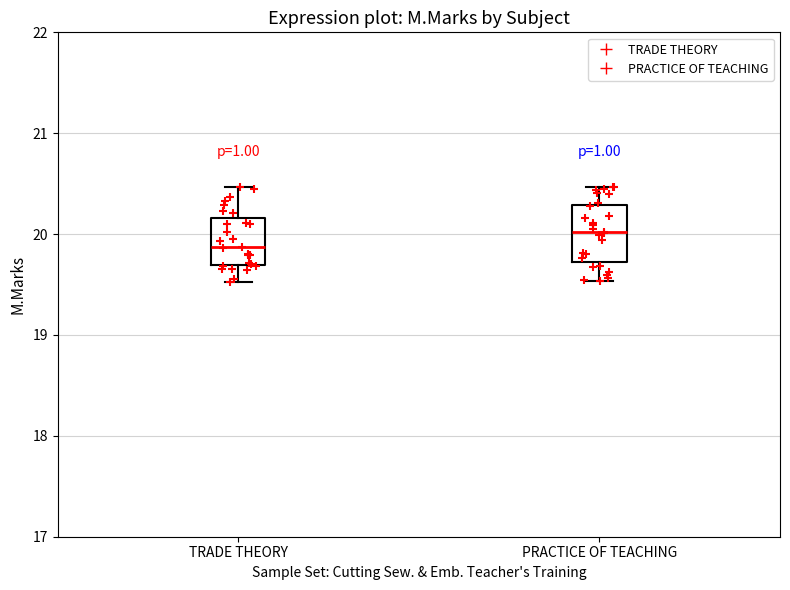

Reading left to right, transcribe this box plot: for each box, give where its median line is, the range the box spans, and where its two whiskers end, as read against the y-axis. The values are not printed on the chart, so give them approximately, as read against the axis.

TRADE THEORY: median 19.9, box 19.7 to 20.2, whiskers 19.5 to 20.5
PRACTICE OF TEACHING: median 20.0, box 19.7 to 20.3, whiskers 19.5 to 20.5